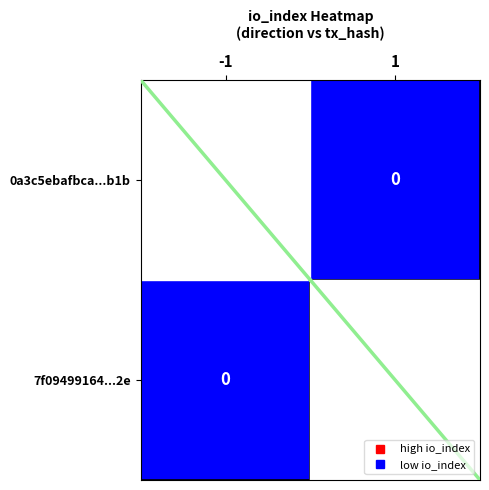

At which label does 0a3c5ebafbca...b1b reach its peak?

-1